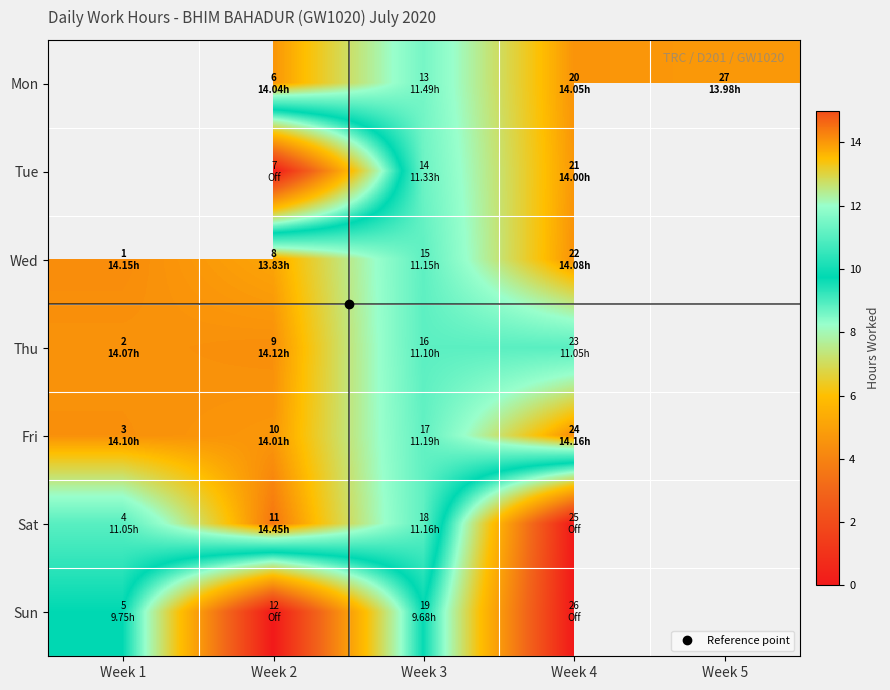

Rank the categories by Mon value from highest to lowest.

Week 1, Week 4, Week 2, Week 5, Week 3